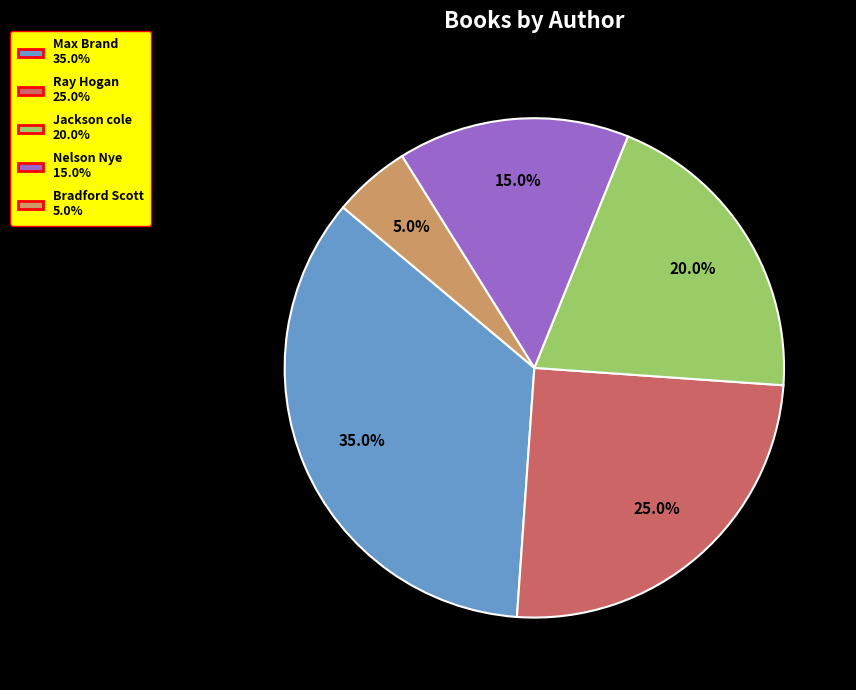

Is it true that Ray Hogan is 11% of the pie?

False